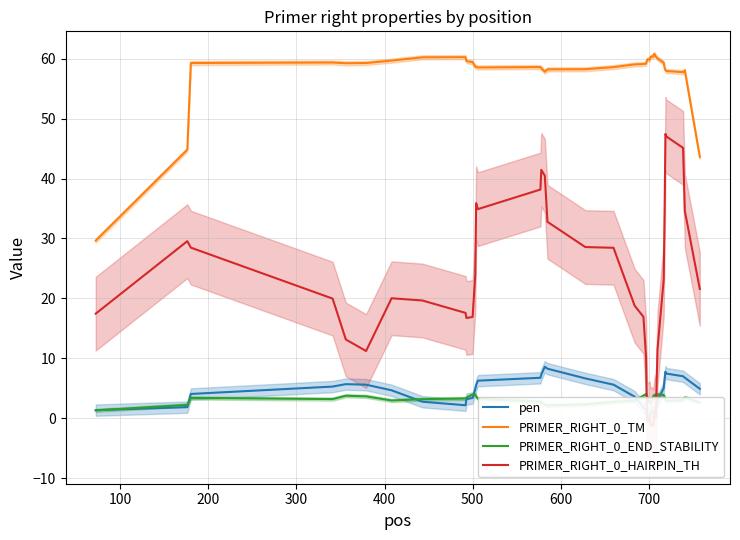

True or false: PRIMER_RIGHT_0_TM and pen cross at least once.

False